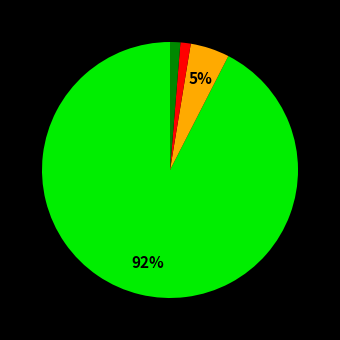

How many segments does this pie chart have?

4